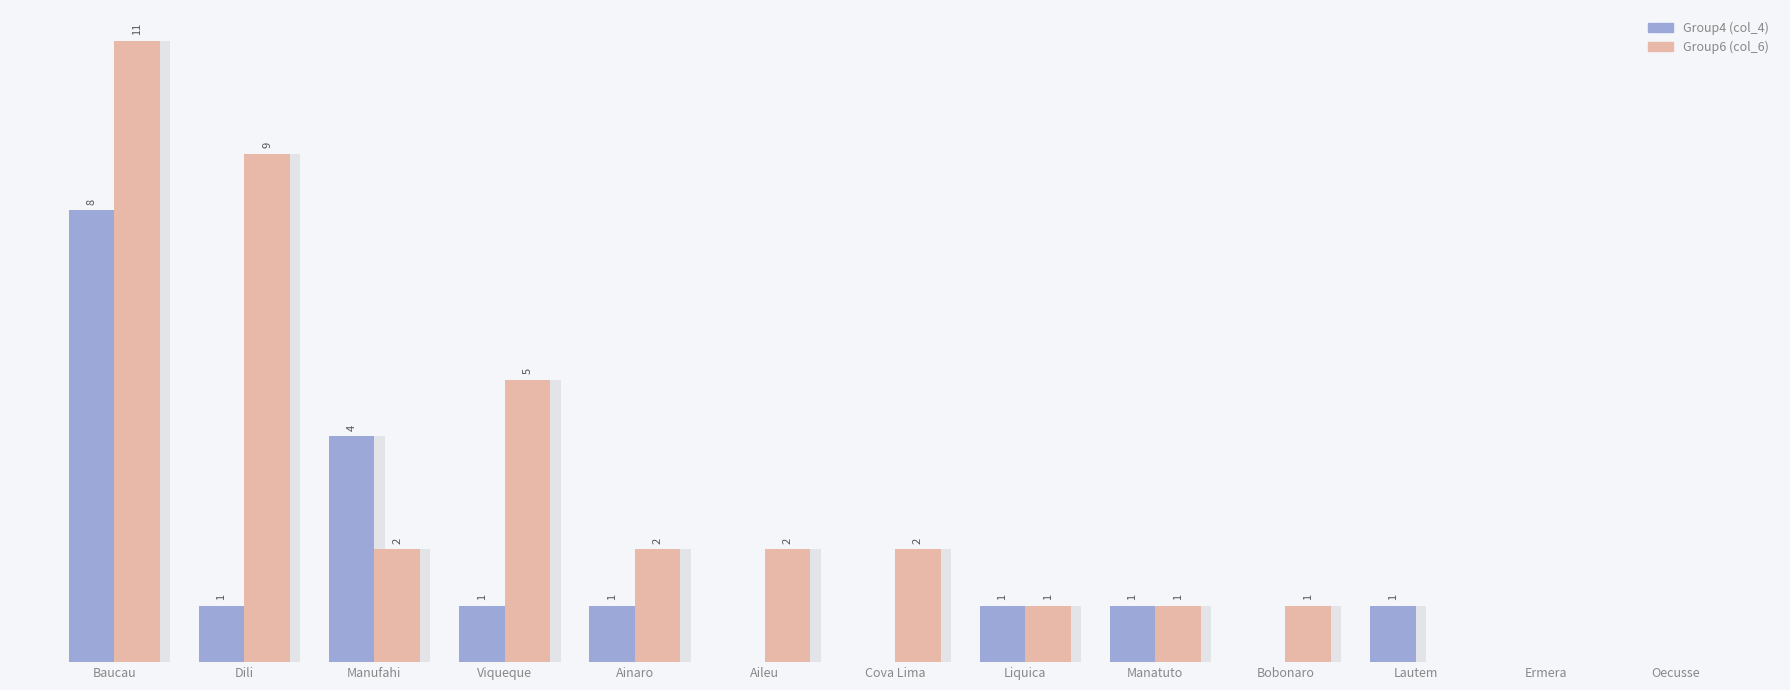

Which category has the lowest value in the Group4 (col_4) series?

Aileu